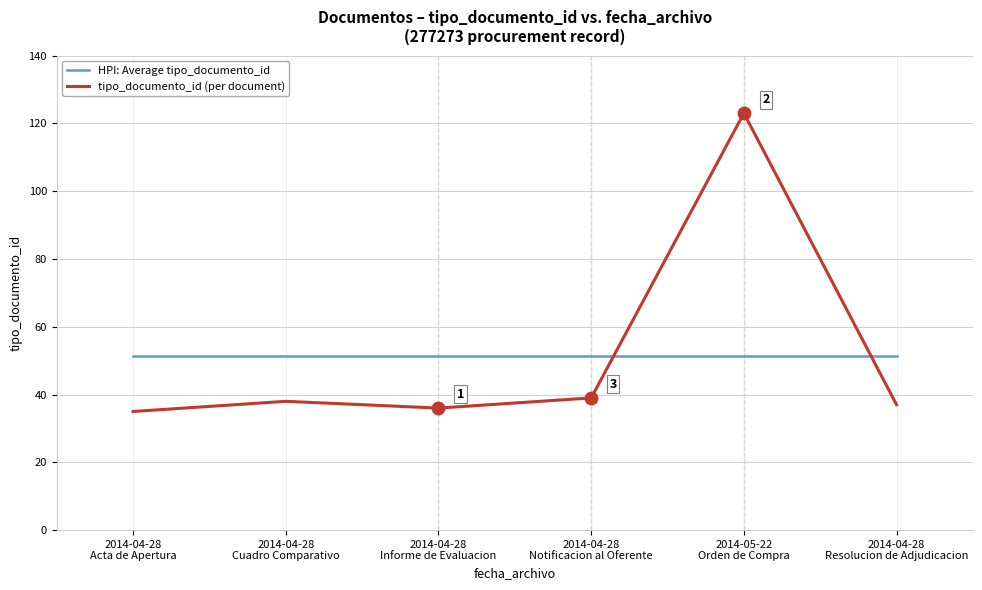

Reading right to left, what are all the values shown in this chart?

HPI: Average tipo_documento_id: 2014-04-28
Resolucion de Adjudicacion=51.3	2014-05-22
Orden de Compra=51.3	2014-04-28
Notificacion al Oferente=51.3	2014-04-28
Informe de Evaluacion=51.3	2014-04-28
Cuadro Comparativo=51.3	2014-04-28
Acta de Apertura=51.3
tipo_documento_id (per document): 2014-04-28
Resolucion de Adjudicacion=37.0	2014-05-22
Orden de Compra=123.0	2014-04-28
Notificacion al Oferente=39.0	2014-04-28
Informe de Evaluacion=36.0	2014-04-28
Cuadro Comparativo=38.0	2014-04-28
Acta de Apertura=35.0